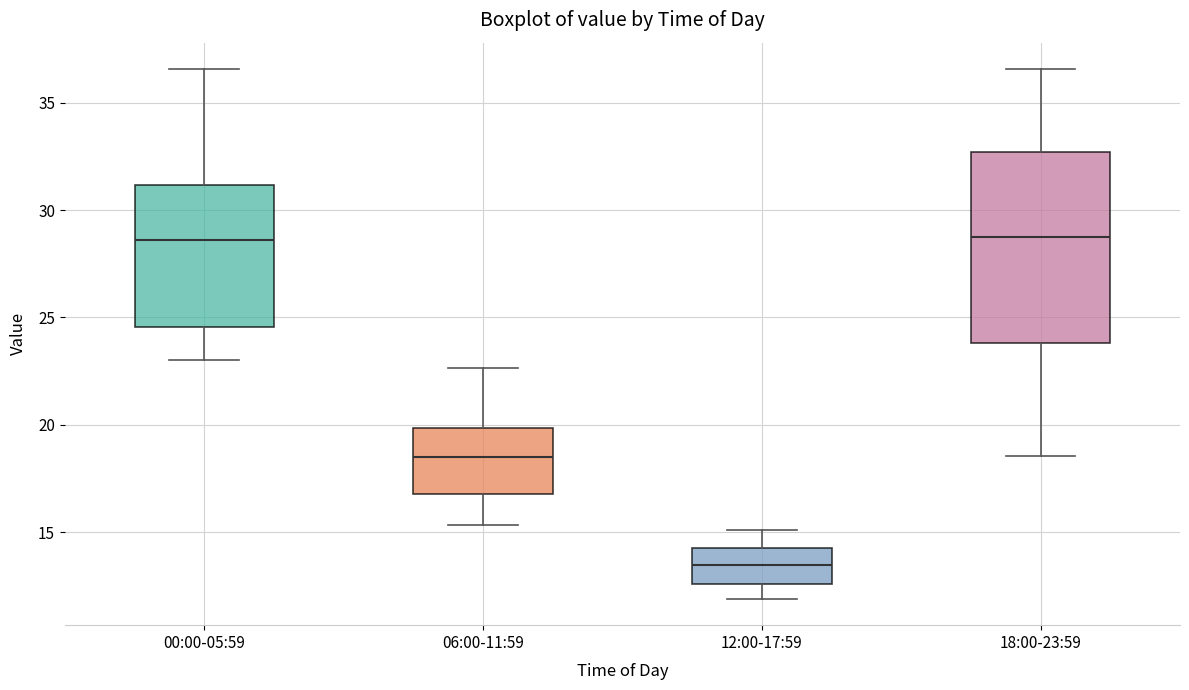

Which box has the lowest median line?

12:00-17:59